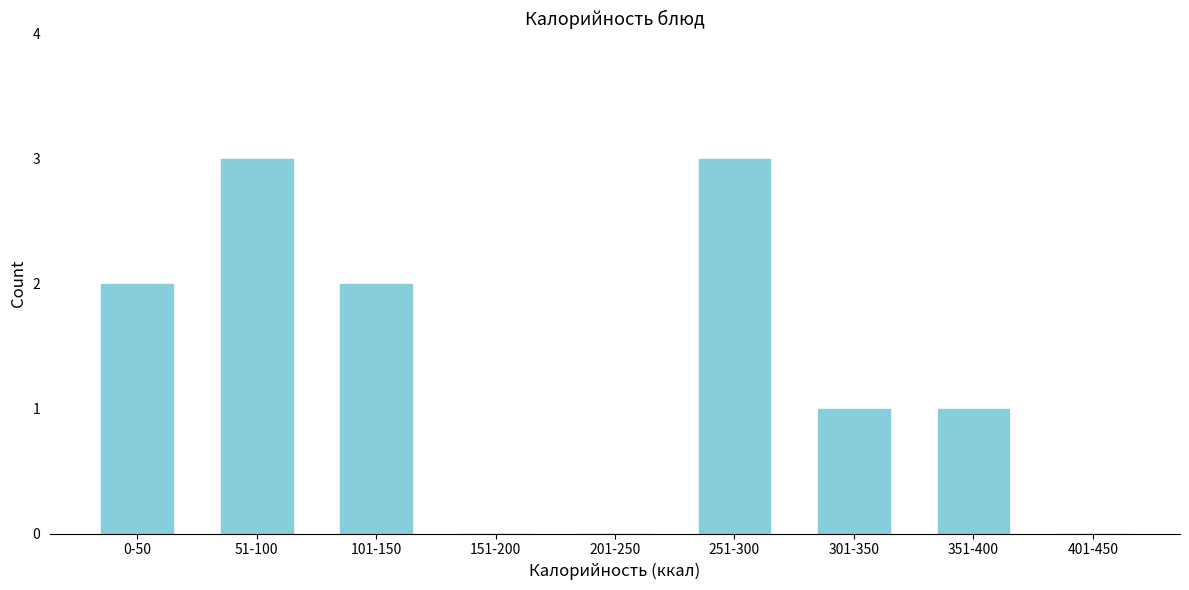

Reading right to left, what are all the values shown in this chart?

401-450=0	351-400=1	301-350=1	251-300=3	201-250=0	151-200=0	101-150=2	51-100=3	0-50=2